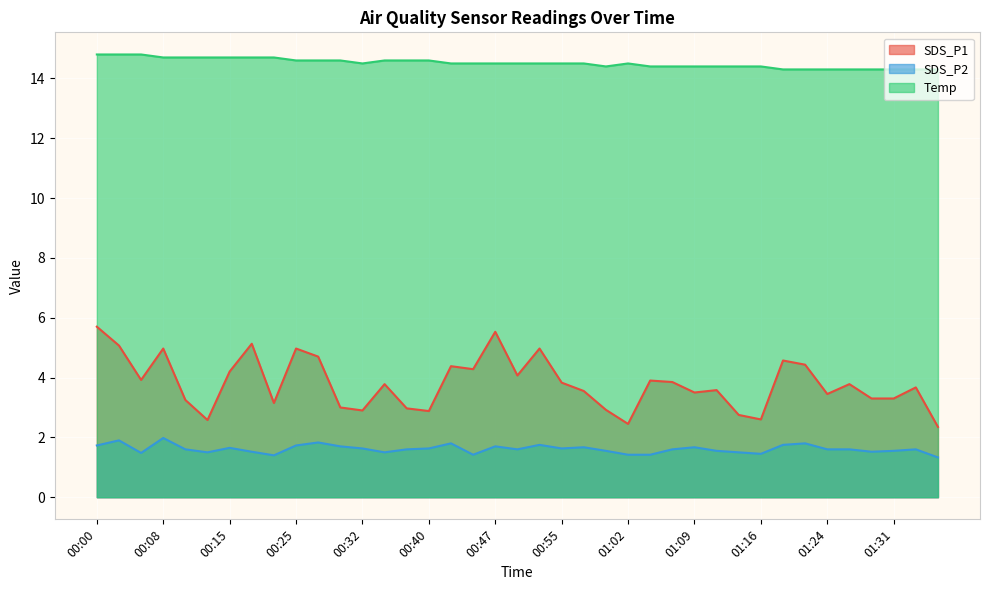

What is the greatest value displayed?

14.8